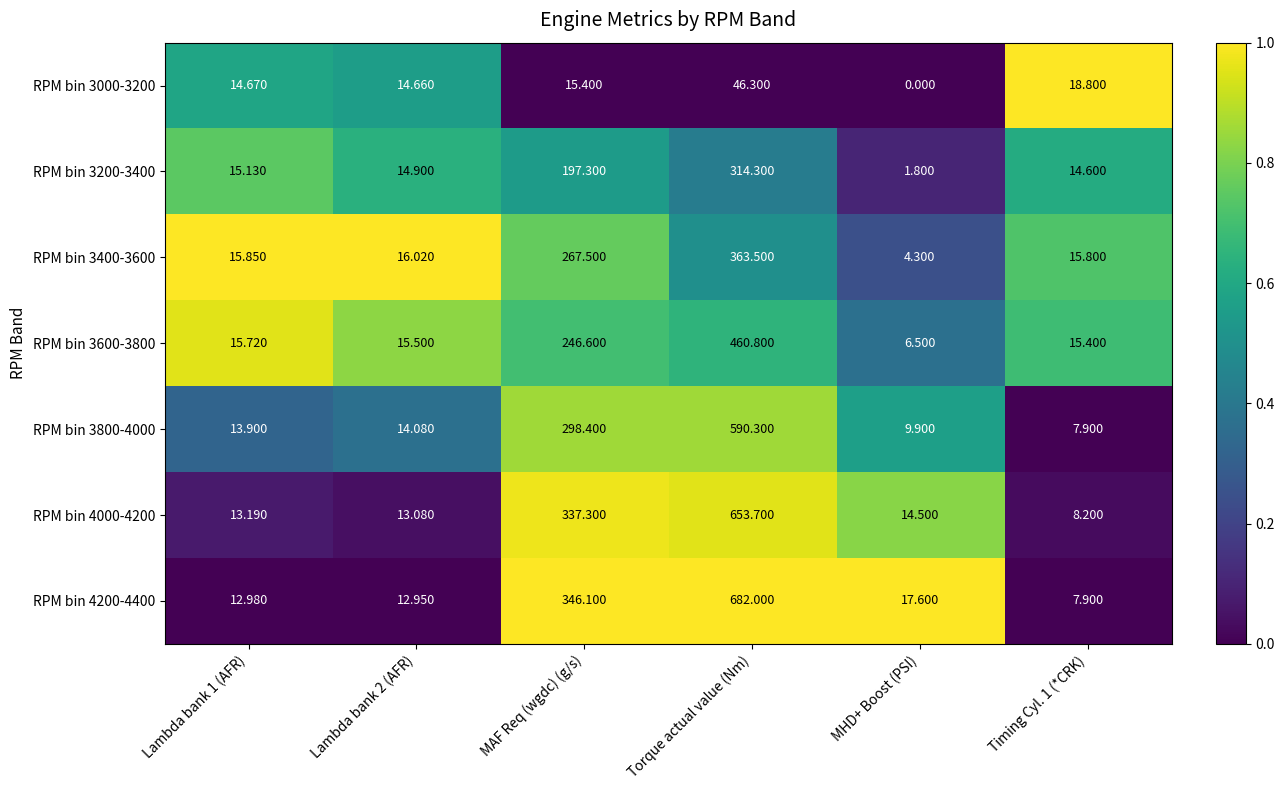

Is the value of RPM bin 3400-3600 at Lambda bank 1 (AFR) greater than the value of RPM bin 3600-3800 at Torque actual value (Nm)?

No